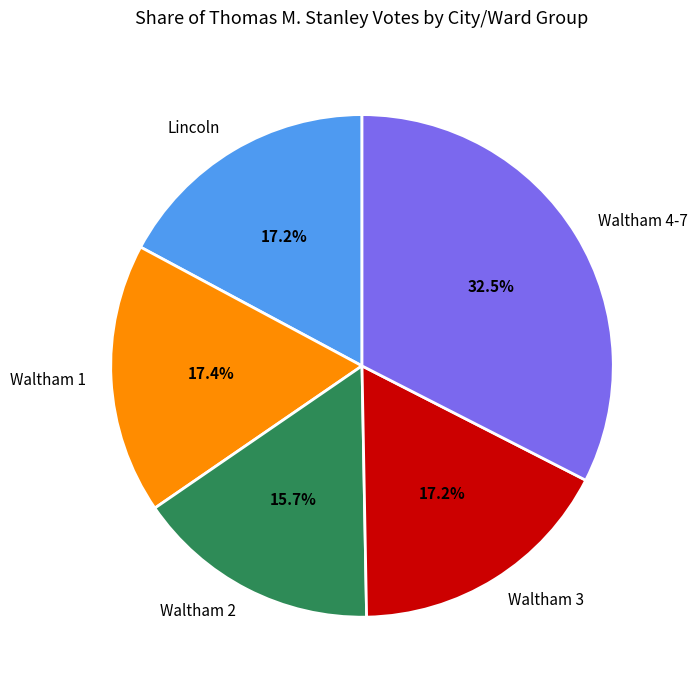

Which category has the smallest portion of the pie?

Waltham 2